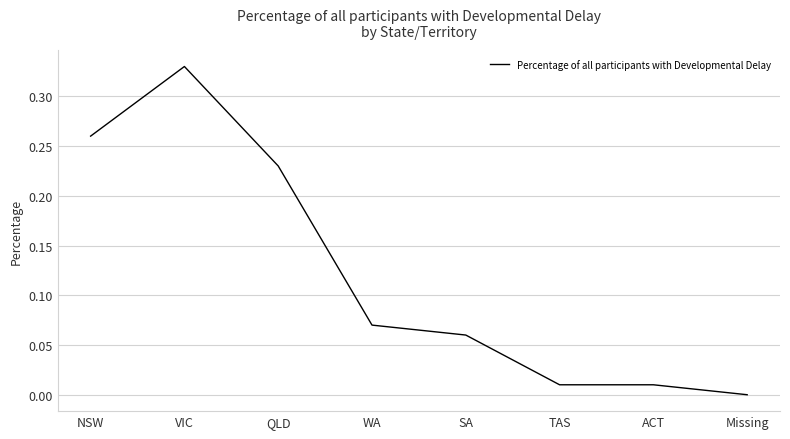

Is it true that the value at ACT is 0.0?

True